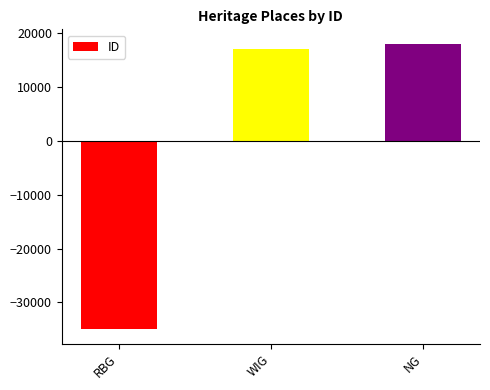

Rank the categories by value from lowest to highest.

RBG, WIG, NG